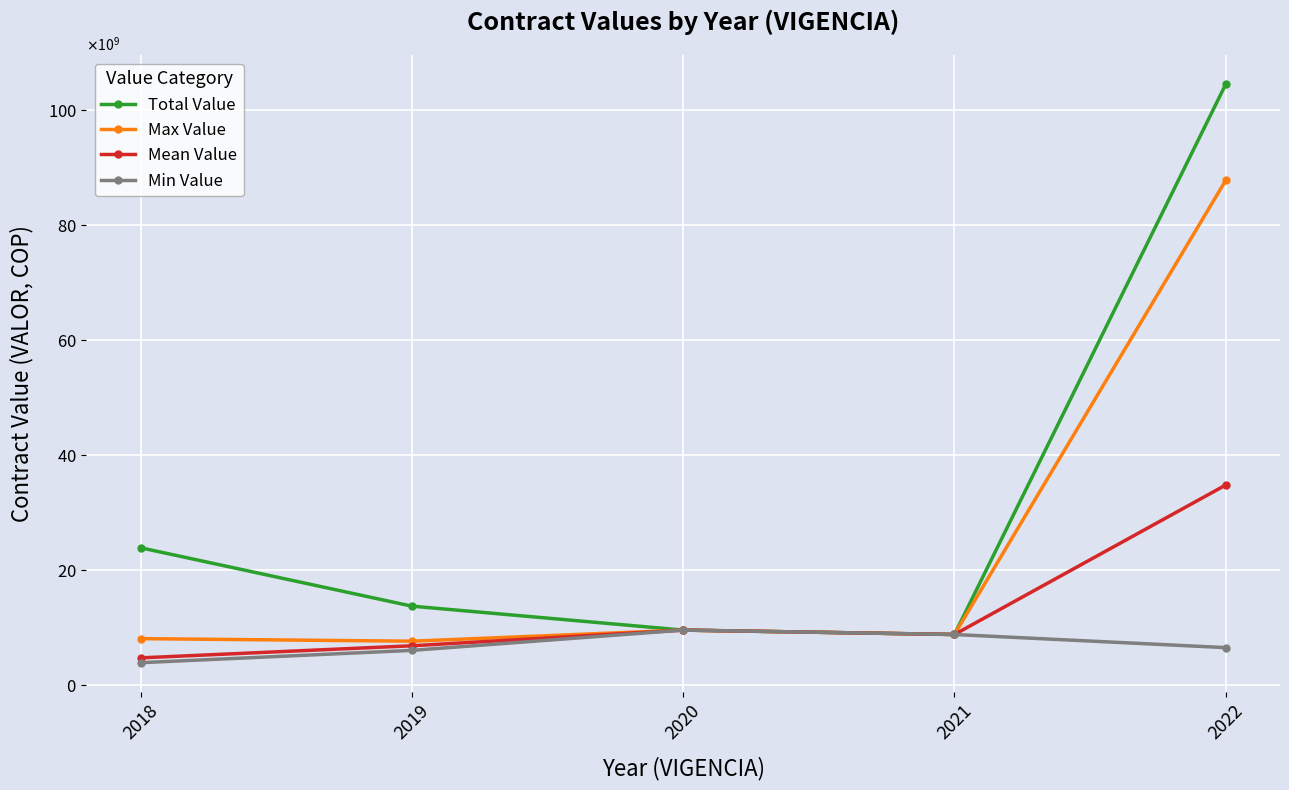

Rank the series at 2020 from lowest to highest value.

Total Value, Max Value, Mean Value, Min Value